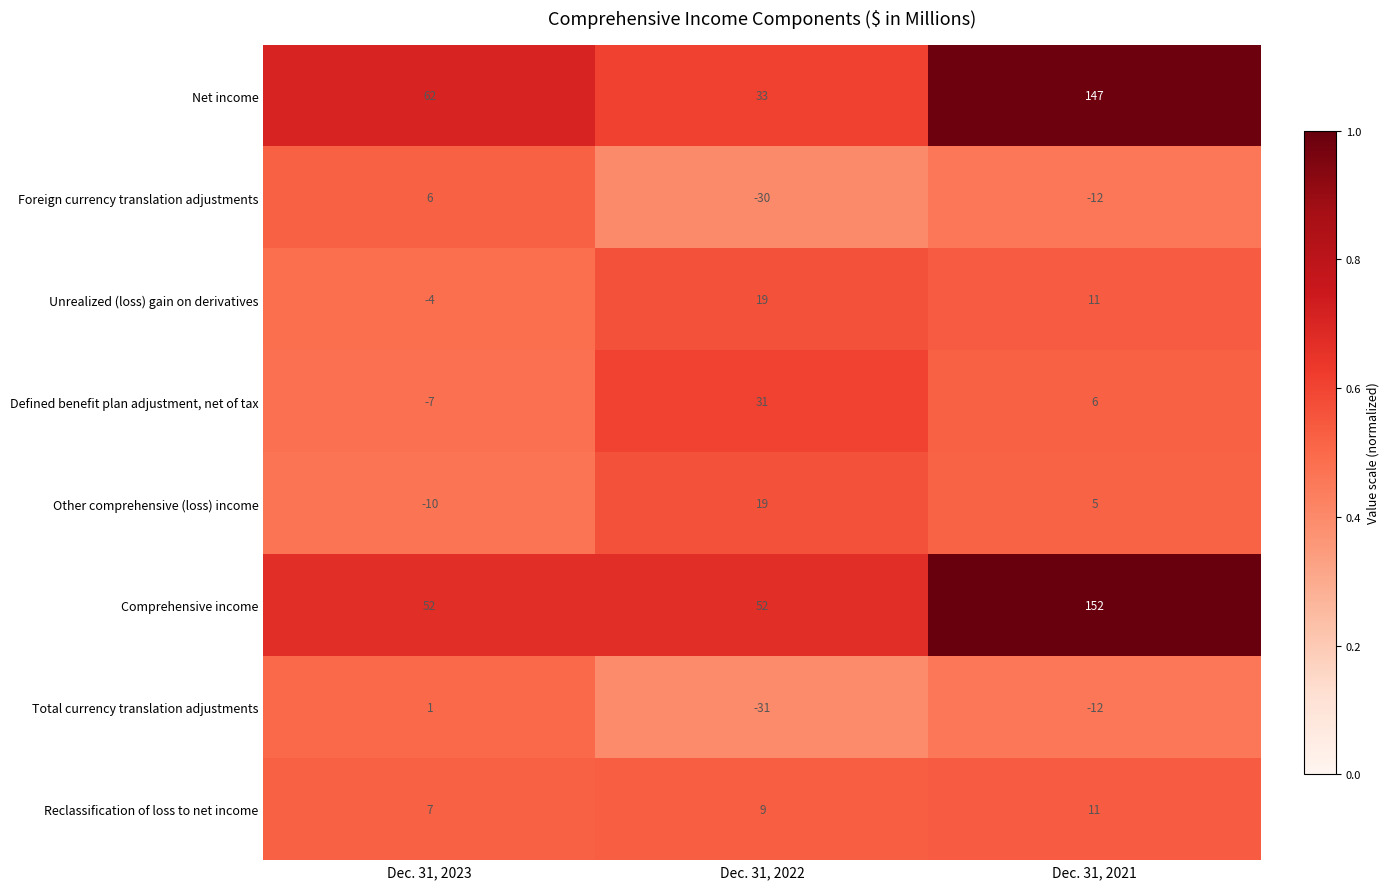

Where does the Defined benefit plan adjustment, net of tax series first go above 6?

Dec. 31, 2022